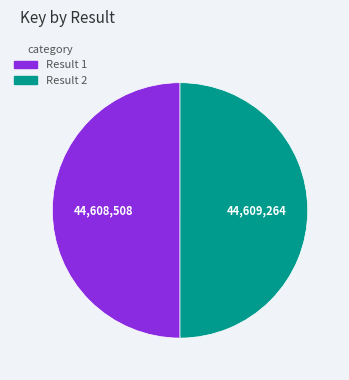

Is the sum of Result 1 and Result 2 greater than half?

Yes